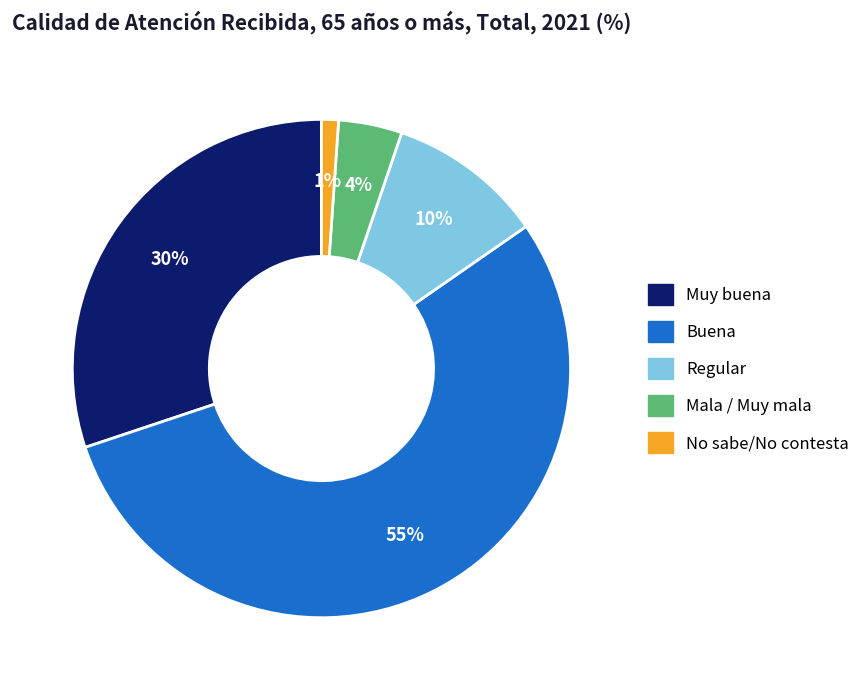

True or false: Muy buena accounts for 16% of the total.

False